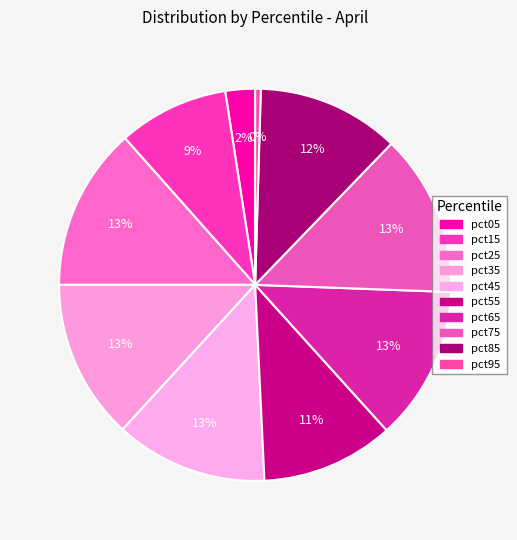

Is there a majority slice in this chart?

No